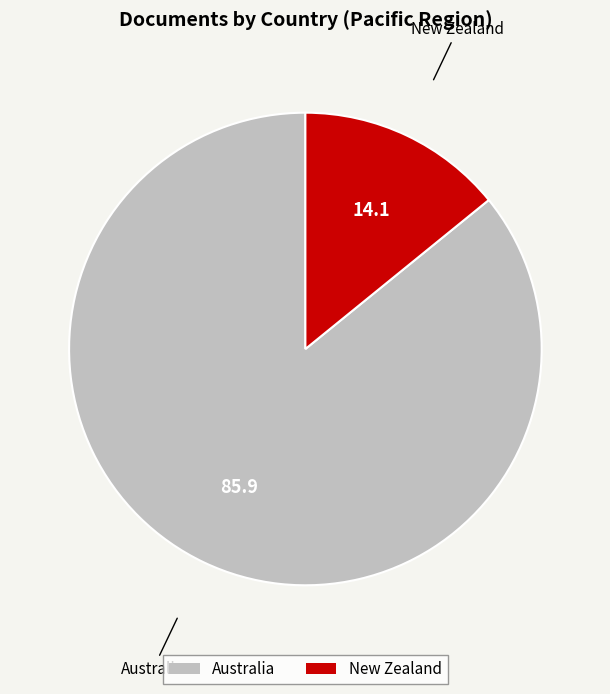

Which slice represents more than half of the pie?

Australia